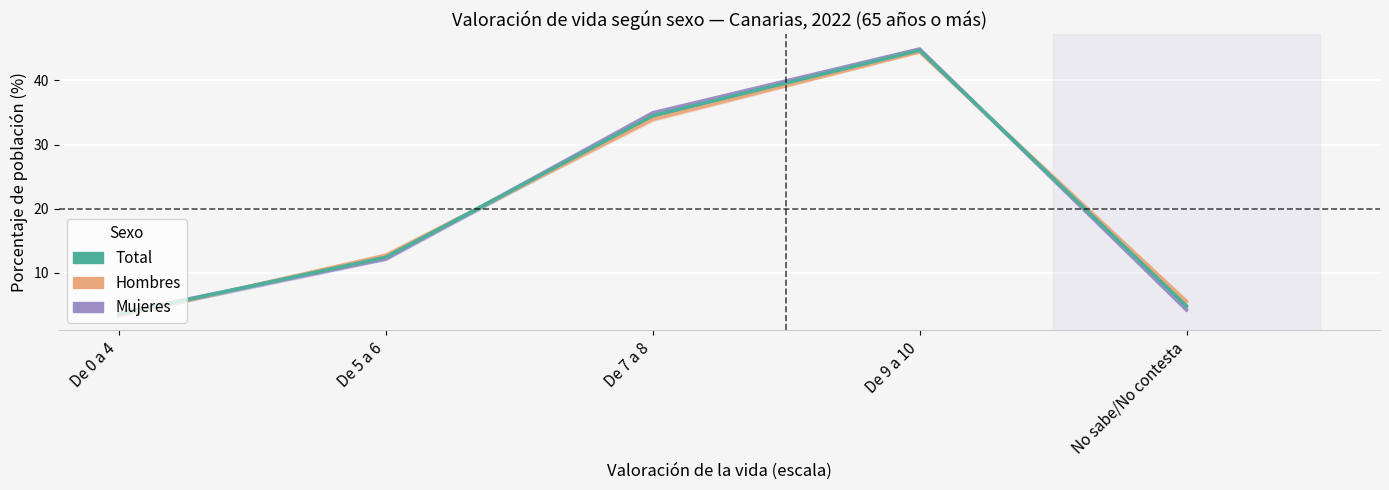

Where is Total nearest to the value 24?

De 7 a 8